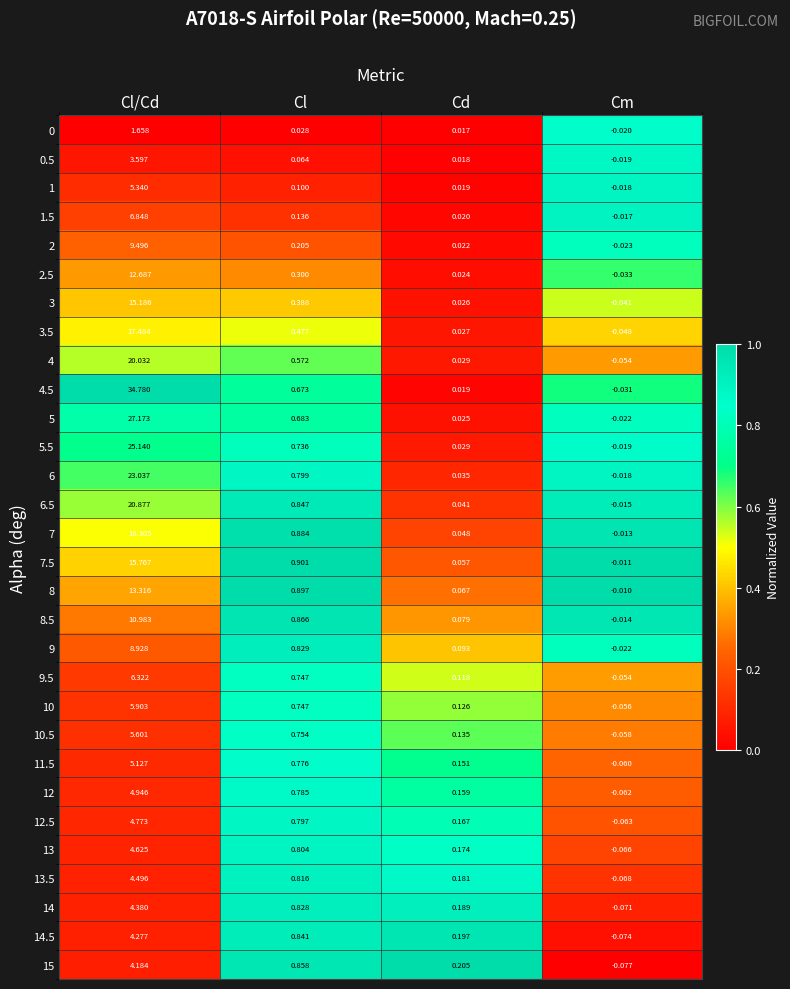

Rank the categories by 8.5 value from lowest to highest.

Cm, Cd, Cl, Cl/Cd